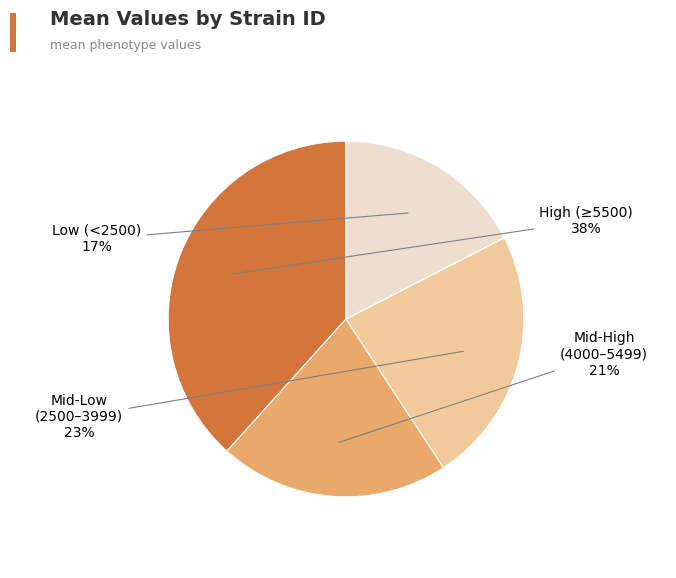

To the nearest percent, what is the average slice percentage?

25%